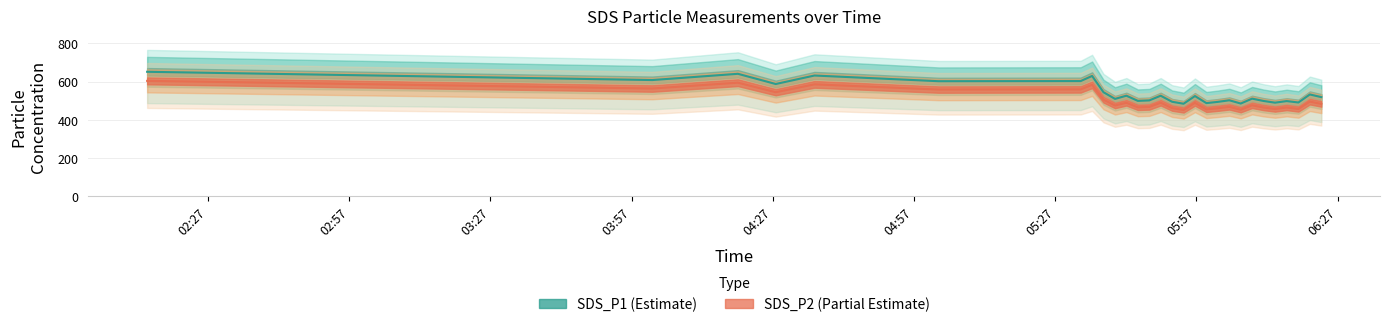

What is the greatest value displayed?

650.9